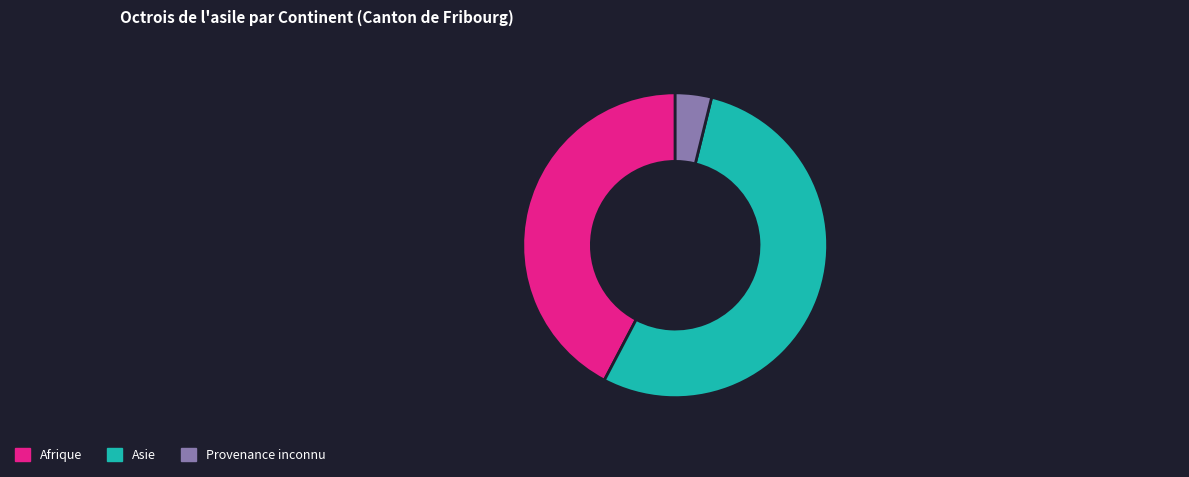

Is there a majority slice in this chart?

Yes